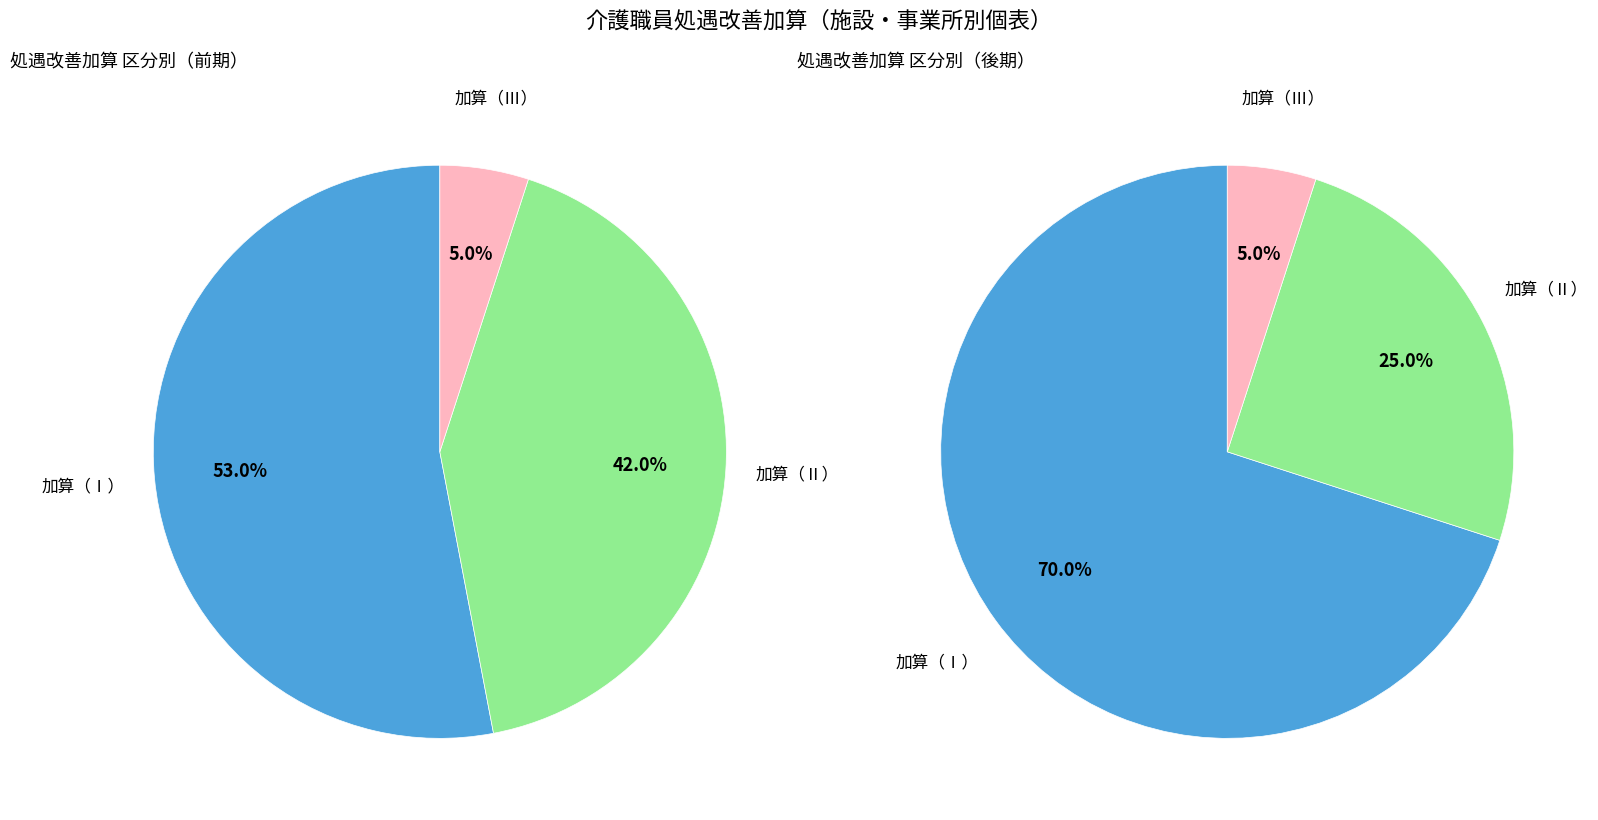

Is 12 the majority of the pie?

No